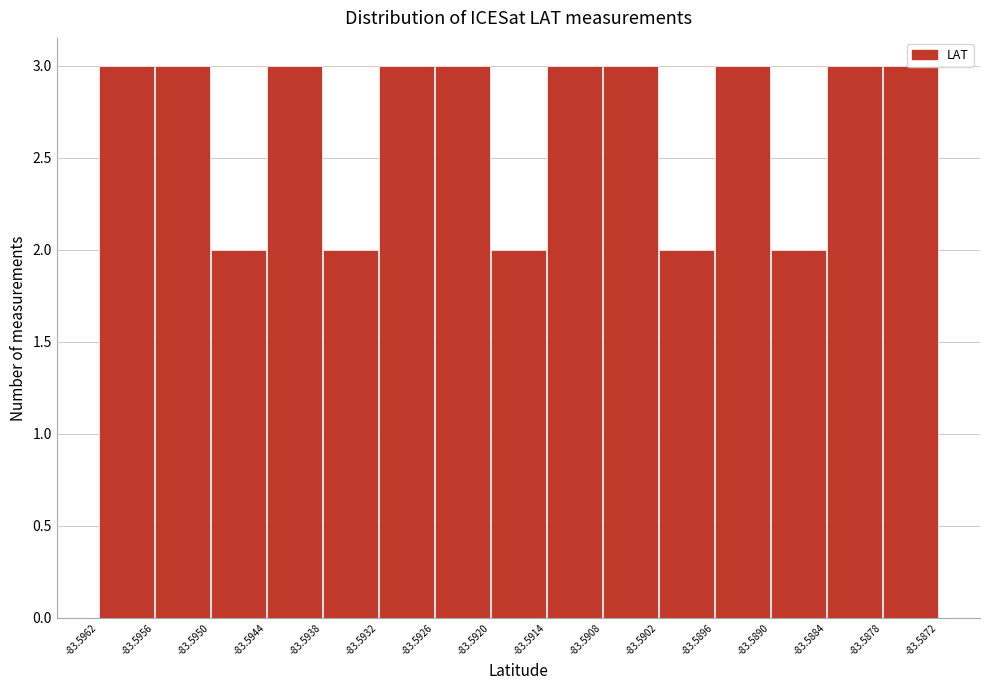

Reading left to right, transcribe this chart: for each bar, give the range it covers on the x-axis and its height. The values are not printed on the chart, so give them approximately, as read against the axis.

-83.5962 to -83.5956: 3
-83.5956 to -83.5950: 3
-83.5950 to -83.5944: 2
-83.5944 to -83.5938: 3
-83.5938 to -83.5932: 2
-83.5932 to -83.5926: 3
-83.5926 to -83.5920: 3
-83.5920 to -83.5914: 2
-83.5914 to -83.5908: 3
-83.5908 to -83.5902: 3
-83.5902 to -83.5896: 2
-83.5896 to -83.5890: 3
-83.5890 to -83.5884: 2
-83.5884 to -83.5878: 3
-83.5878 to -83.5872: 3